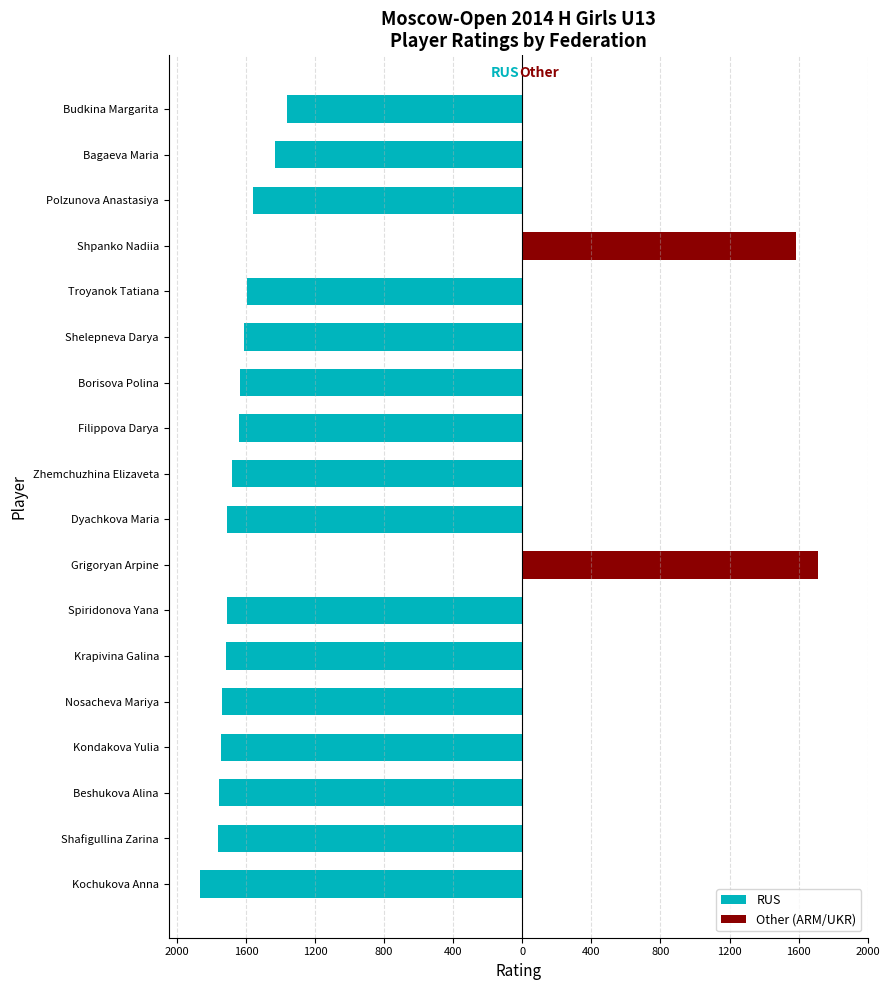

How many distinct data groups are displayed?

2